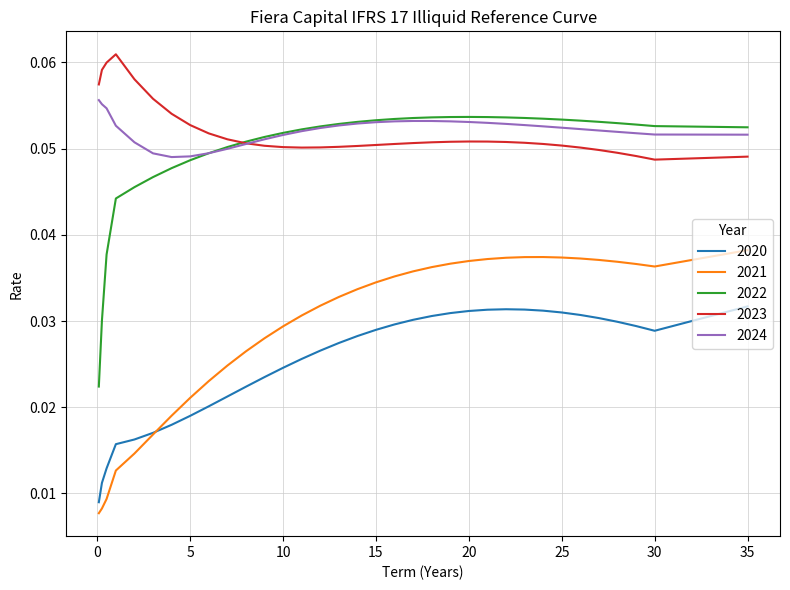

True or false: 2021 and 2024 cross at least once.

False